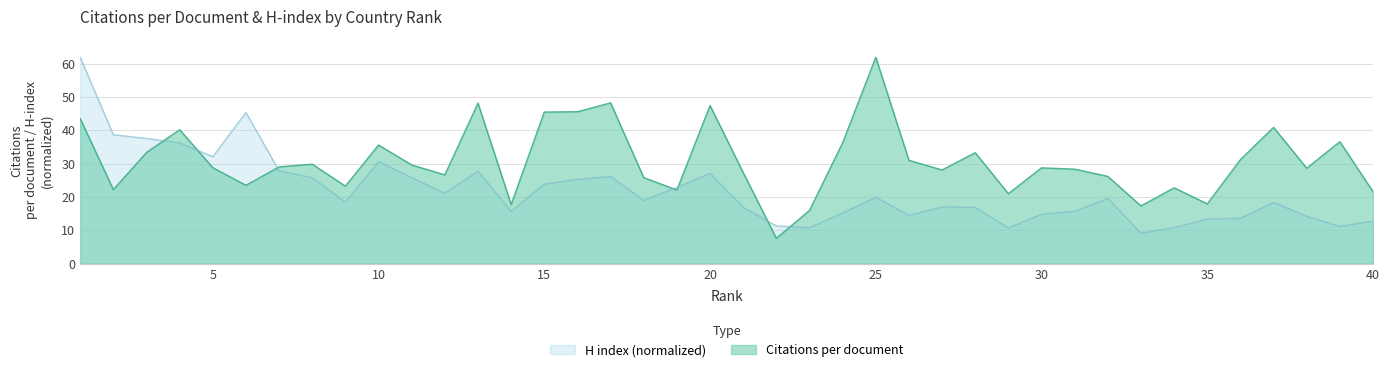

Is it true that H index equals 23.5 at 14?

False